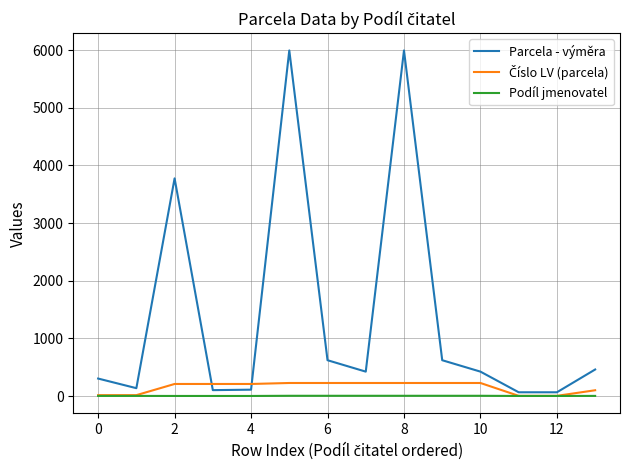

True or false: Podíl jmenovatel and Parcela - výměra intersect in this chart.

False